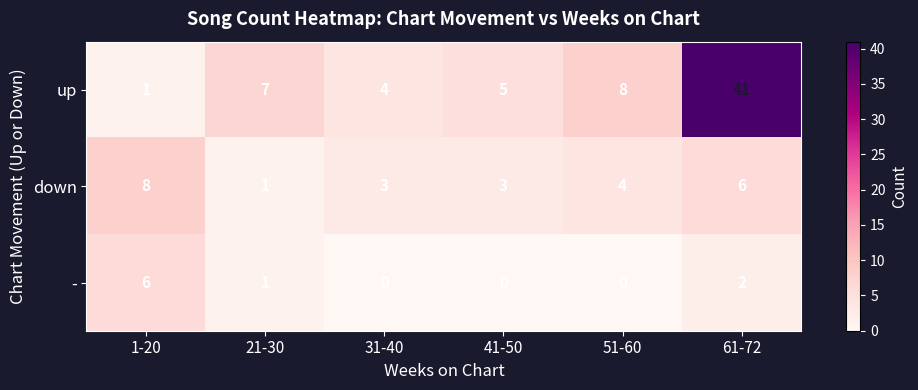

At which label is - closest to 3?

61-72